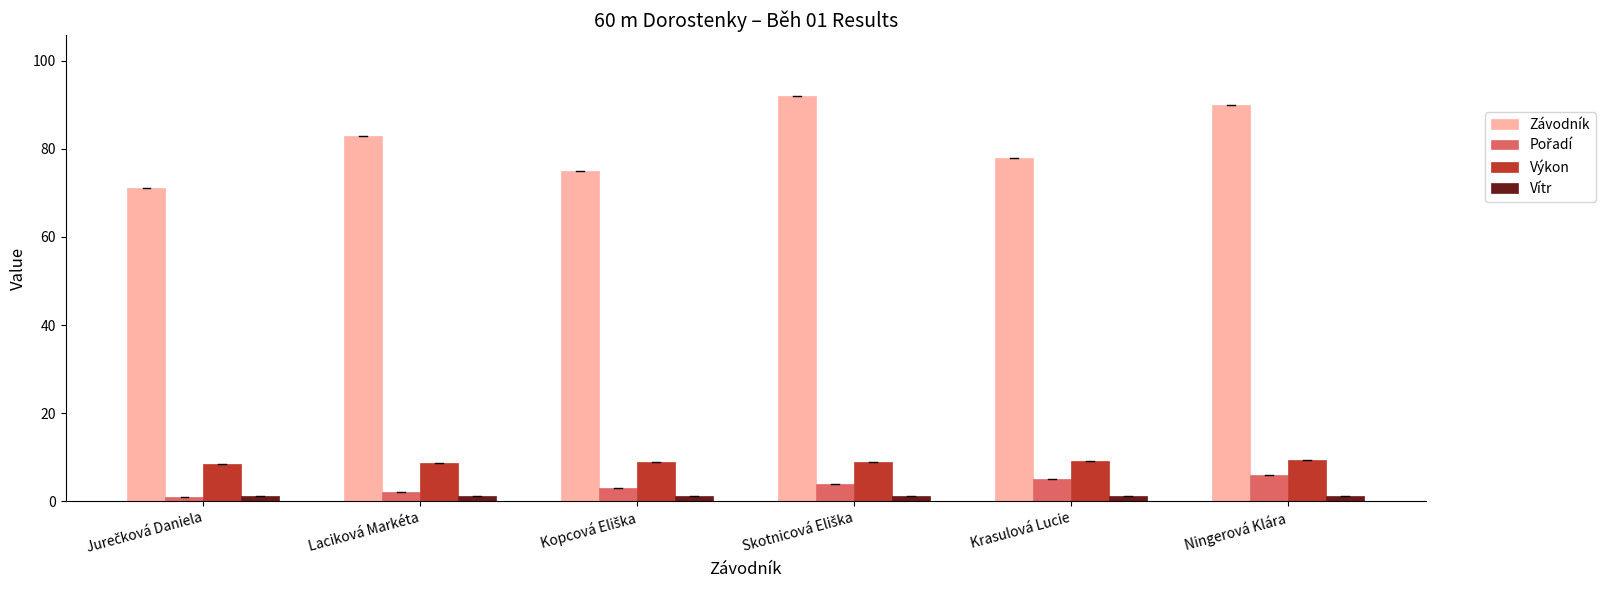

Is it true that Závodník equals 111.5 at Laciková Markéta?

False